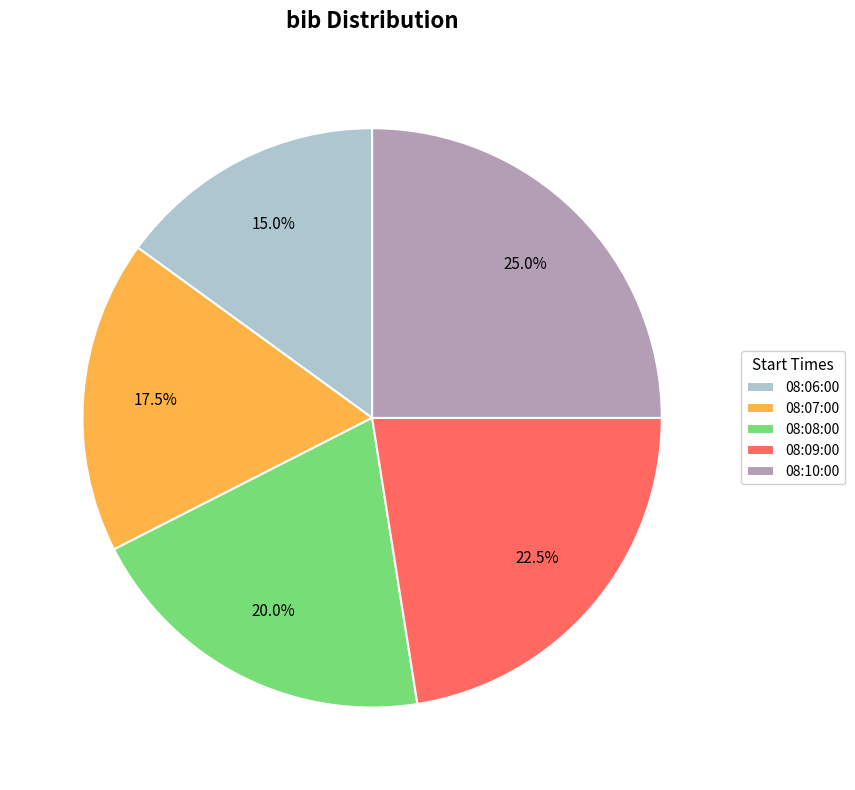

Which slice is the largest?

08:10:00